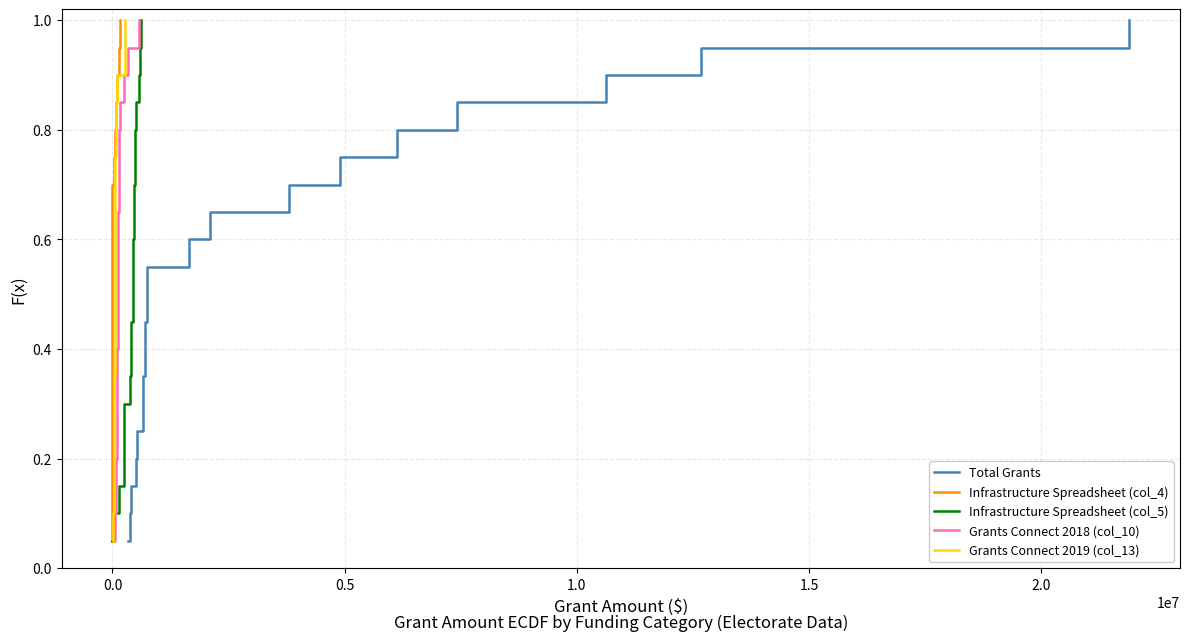

What is the difference between the maximum and minimum values in the Infrastructure Spreadsheet (col_5) series?

0.9